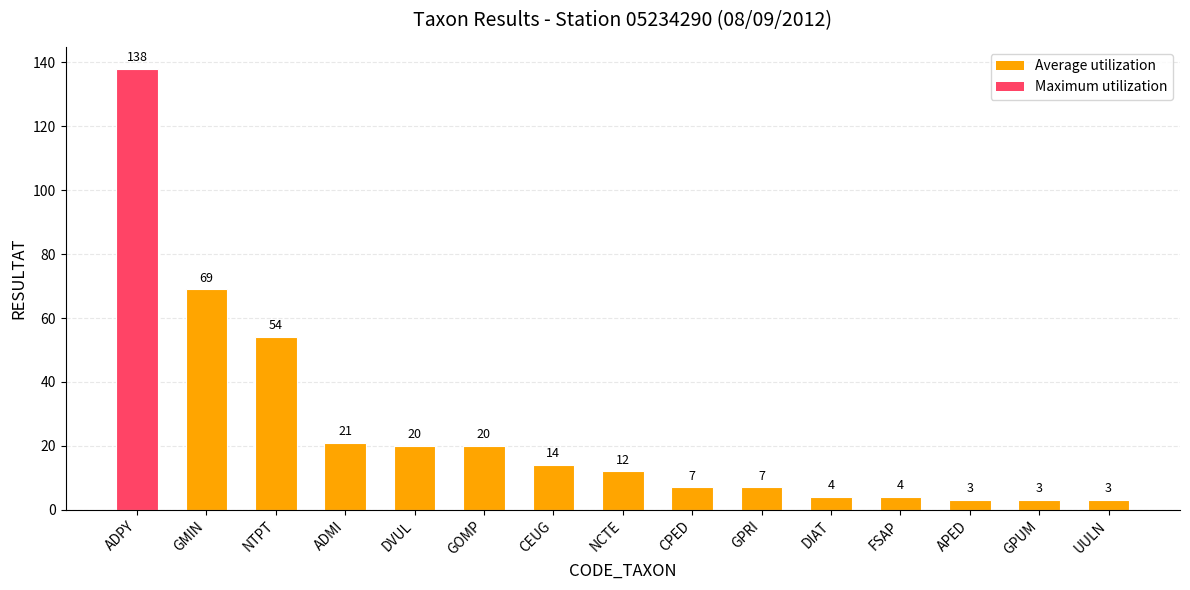

Between ADPY and CEUG, which is larger?

ADPY